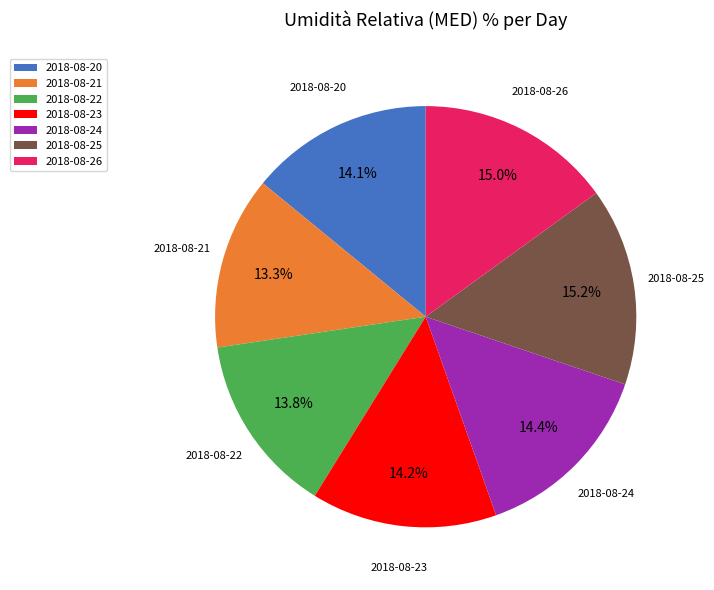

Which has a higher value, 2018-08-21 or 2018-08-23?

2018-08-23